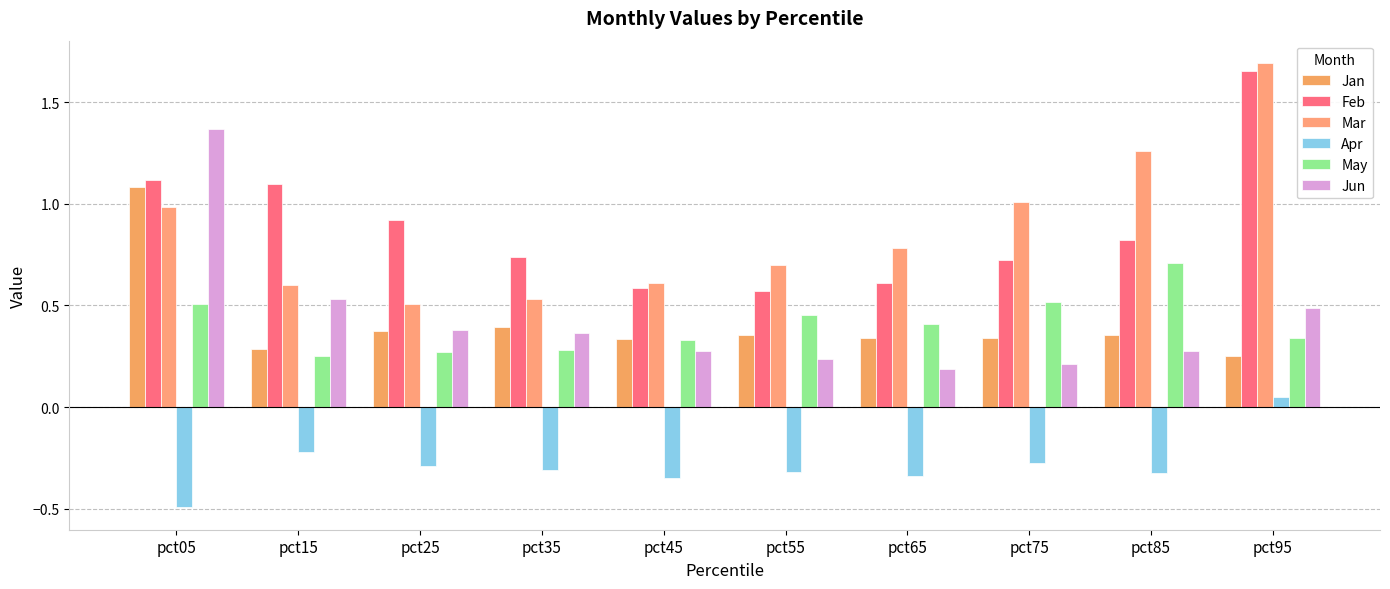

At which label is Feb closest to 1?

pct25